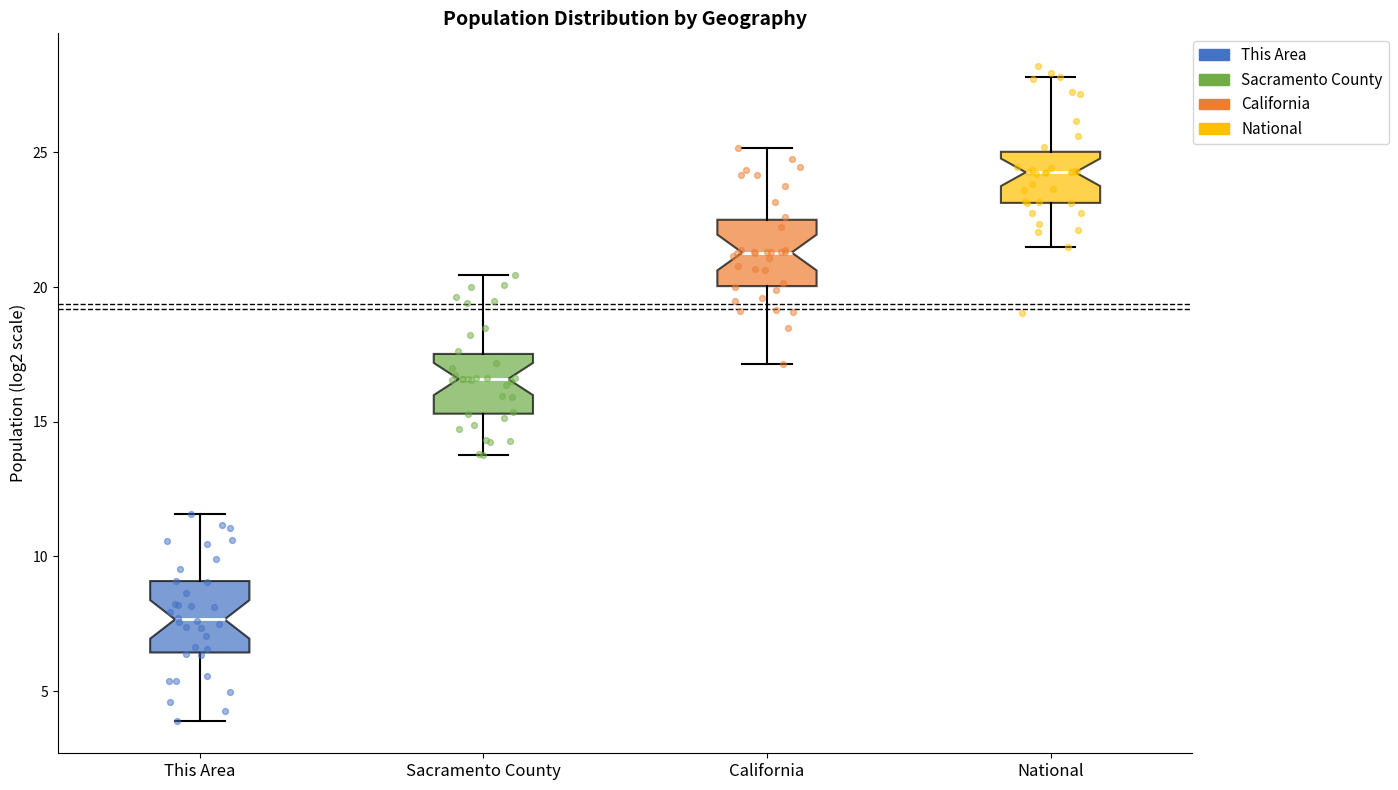

Where does the lower whisker of the box for This Area end on the y-axis? The values are not printed on the chart, so give them approximately, as read against the axis.

4.0